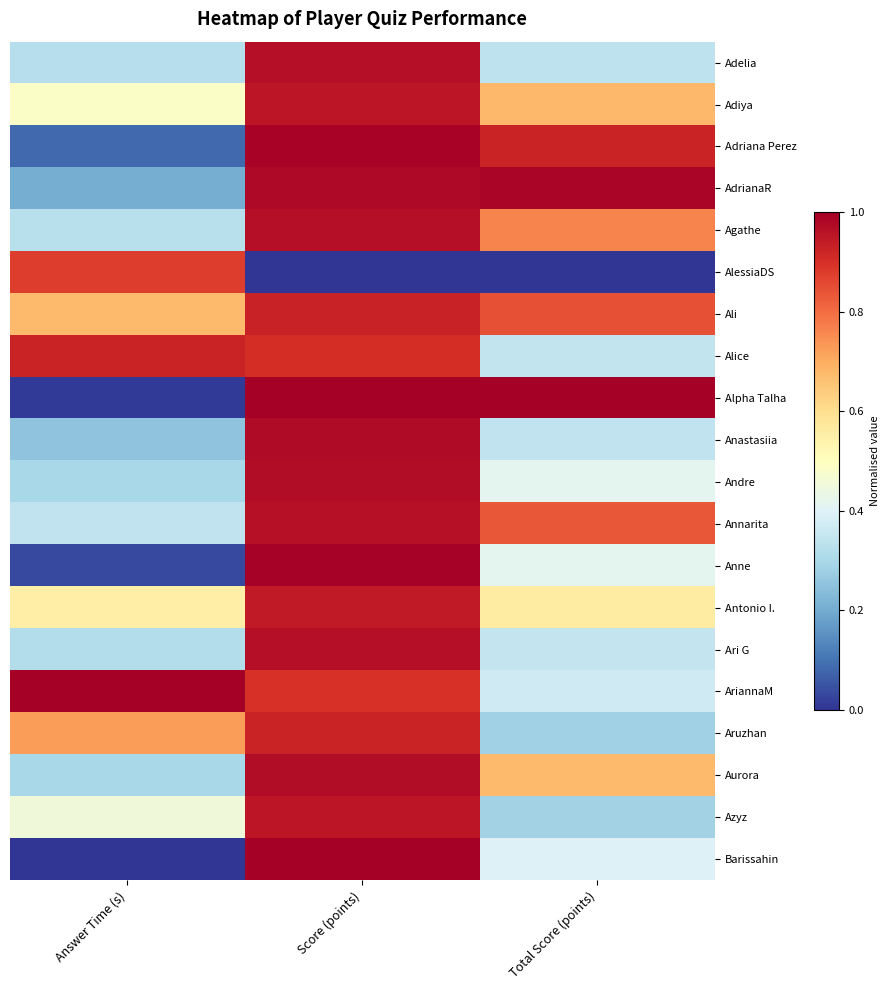

At Score (points), list the series in order from largest to smallest.

Barissahin, Alpha Talha, Anne, Adriana Perez, AdrianaR, Anastasiia, Andre, Aurora, Ari G, Adelia, Agathe, Annarita, Azyz, Adiya, Antonio I., Ali, Aruzhan, Alice, AriannaM, AlessiaDS